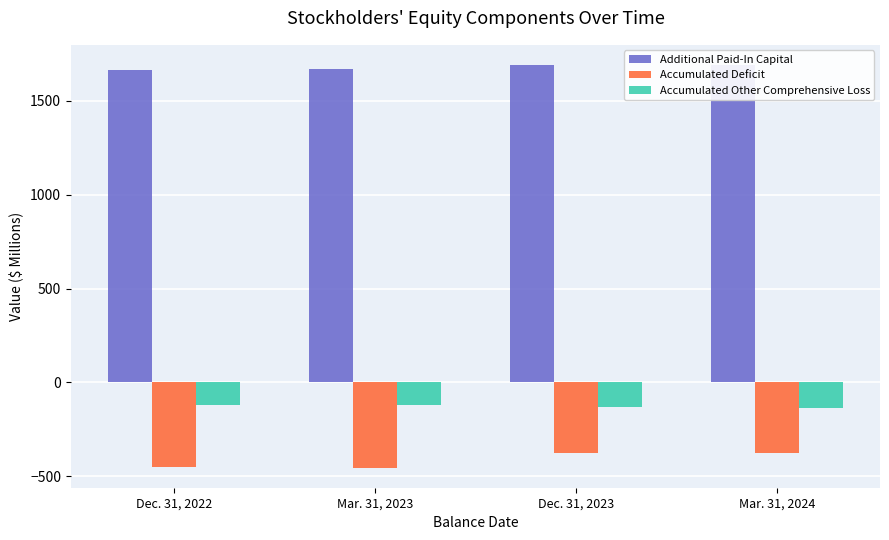

The Additional Paid-In Capital series shows 2713.6 at Mar. 31, 2023. True or false?

False